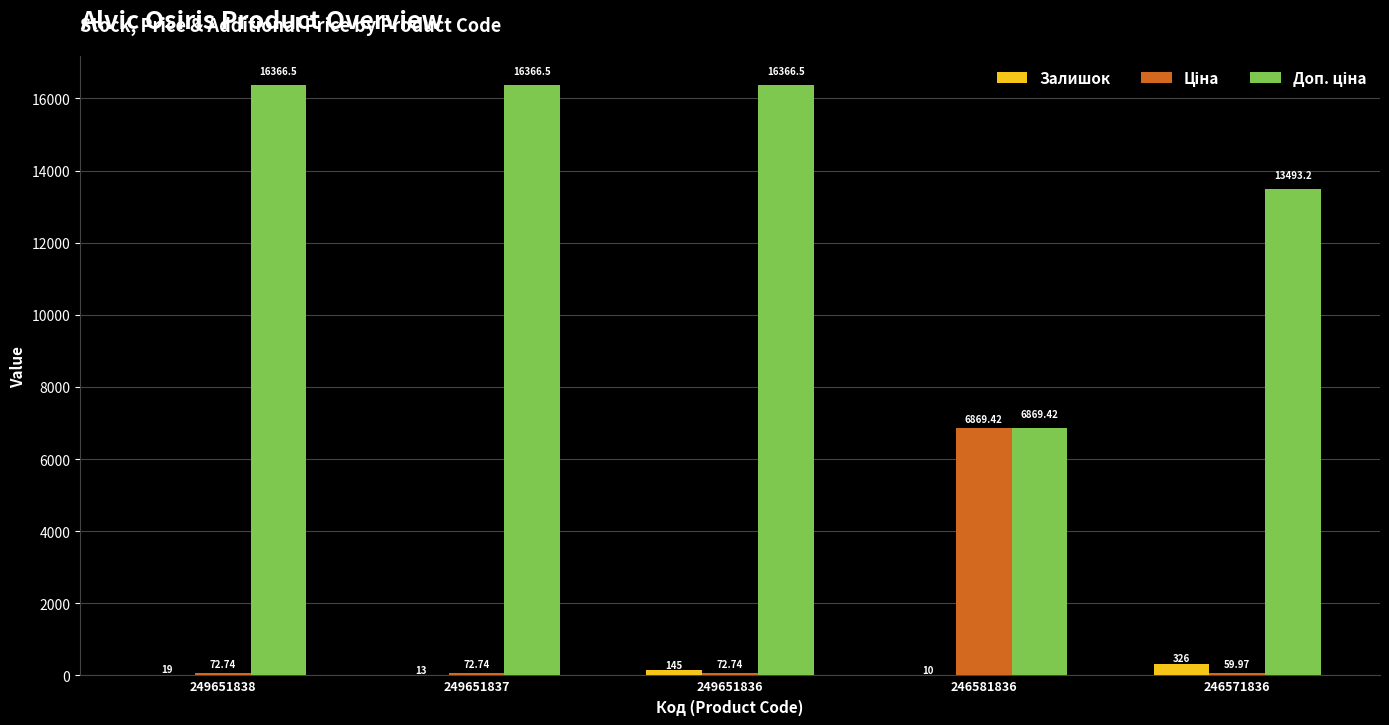

What is the sum of all Залишок values?

513.0